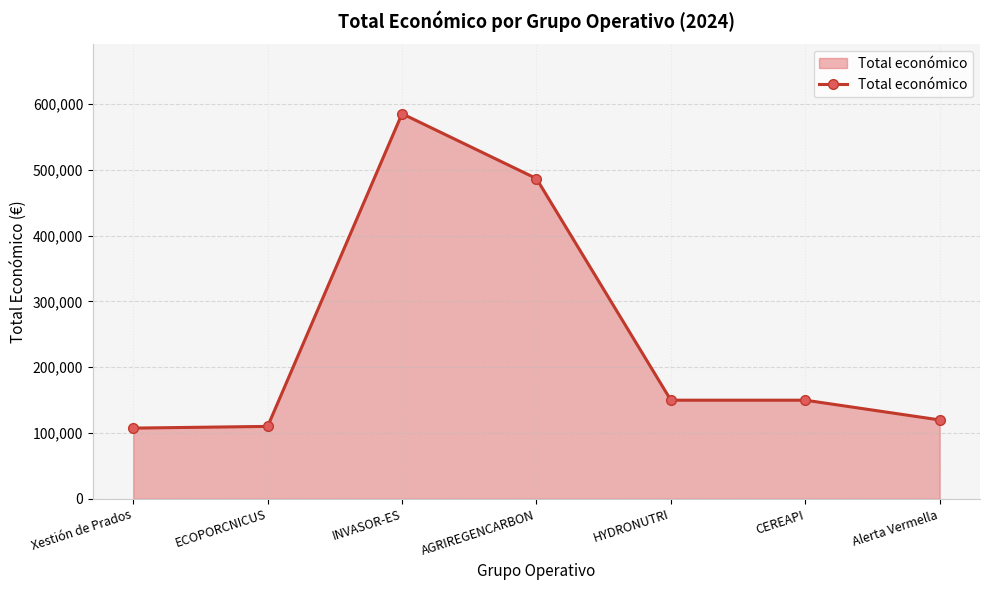

At which label is the value closest to 346450?

AGRIREGENCARBON